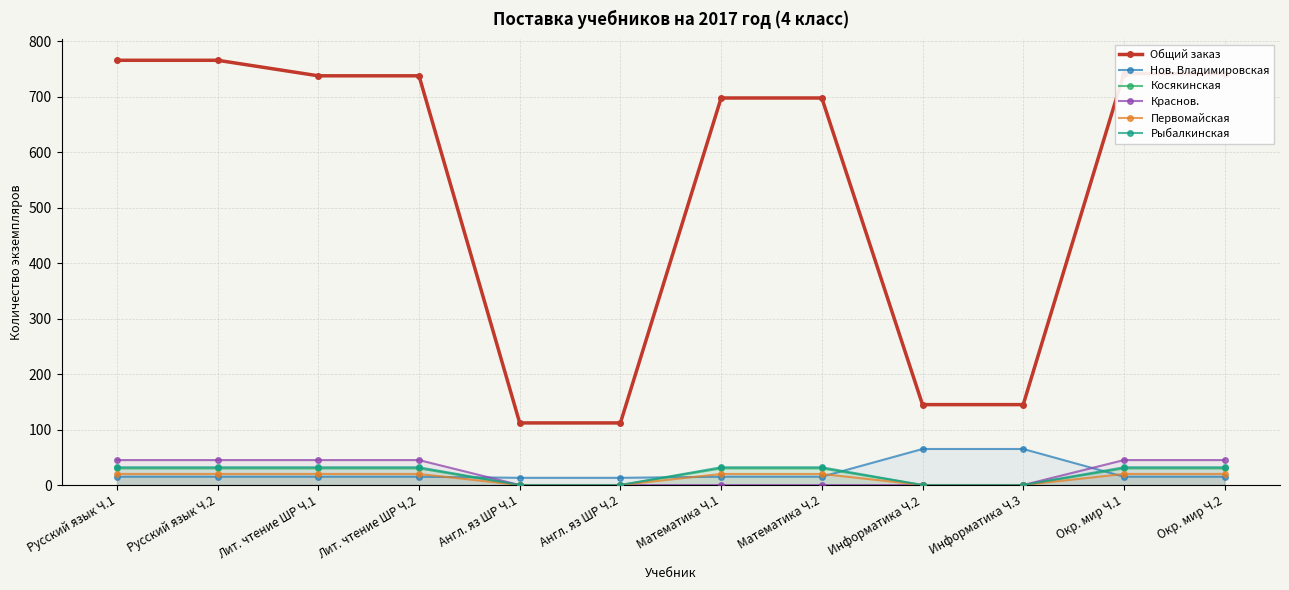

True or false: Первомайская and Нов. Владимировская cross at least once.

True